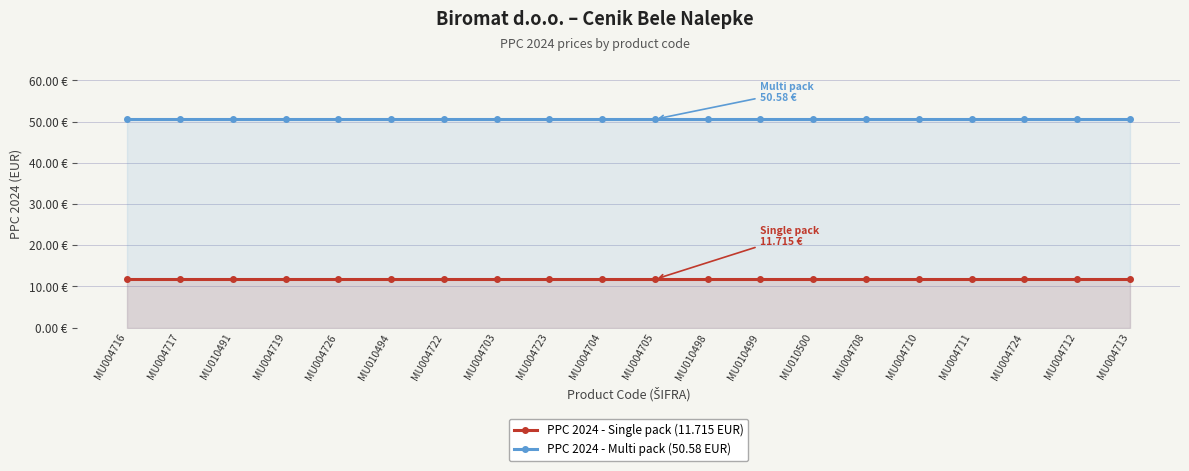

What is the average value of the PPC 2024 - Multi pack (50.58 EUR) series?

50.6